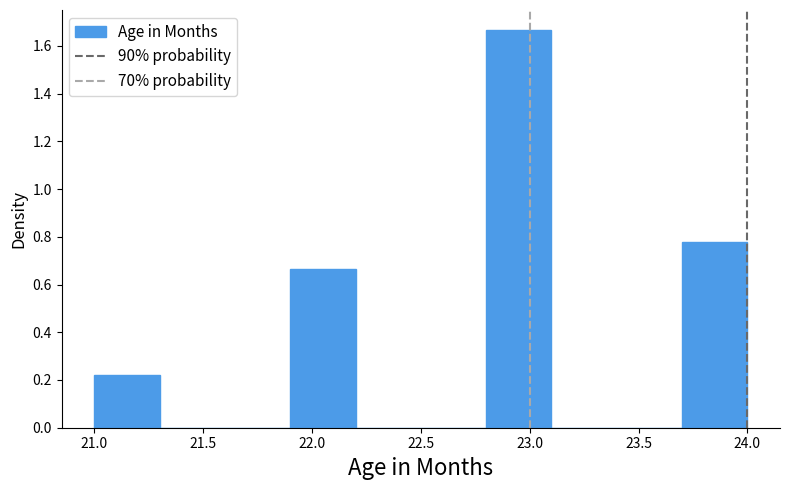

How tall is the bar that spans 22.8 to 23.1 on the x-axis? The values are not printed on the chart, so give them approximately, as read against the axis.

1.66